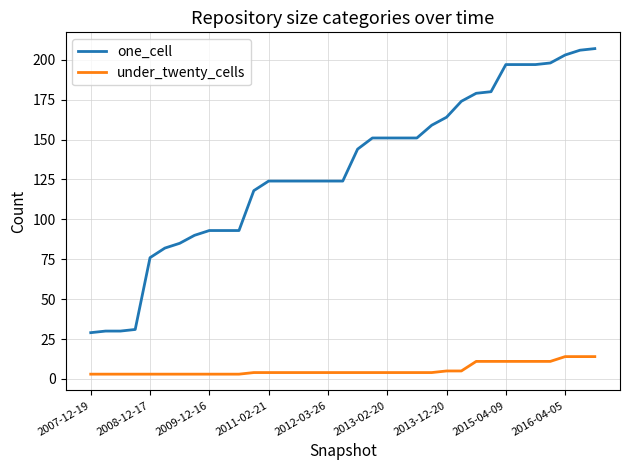

Count the number of data series in this chart.

2